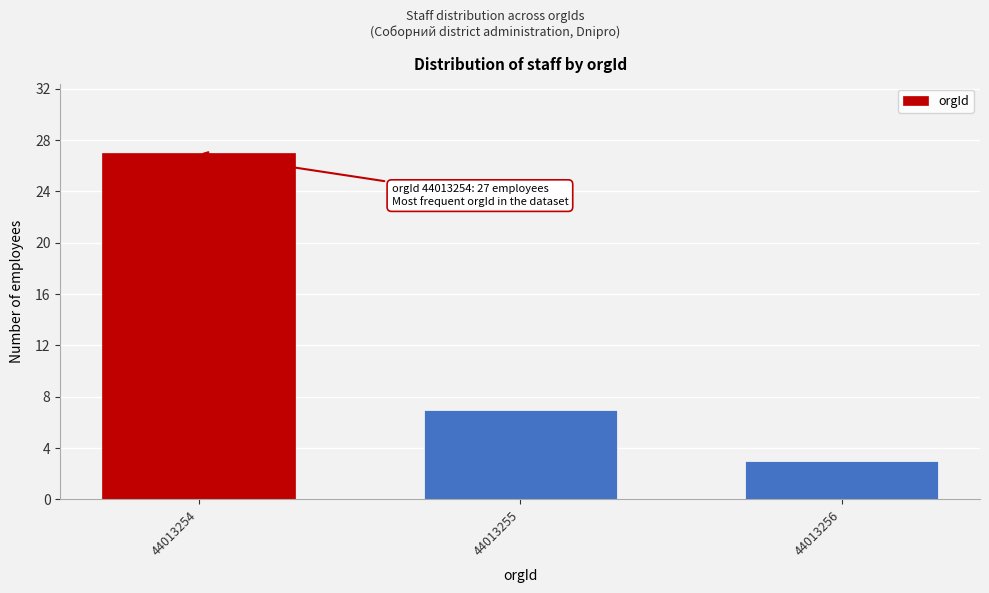

Reading right to left, what are all the values shown in this chart?

44013256=3	44013255=7	44013254=27